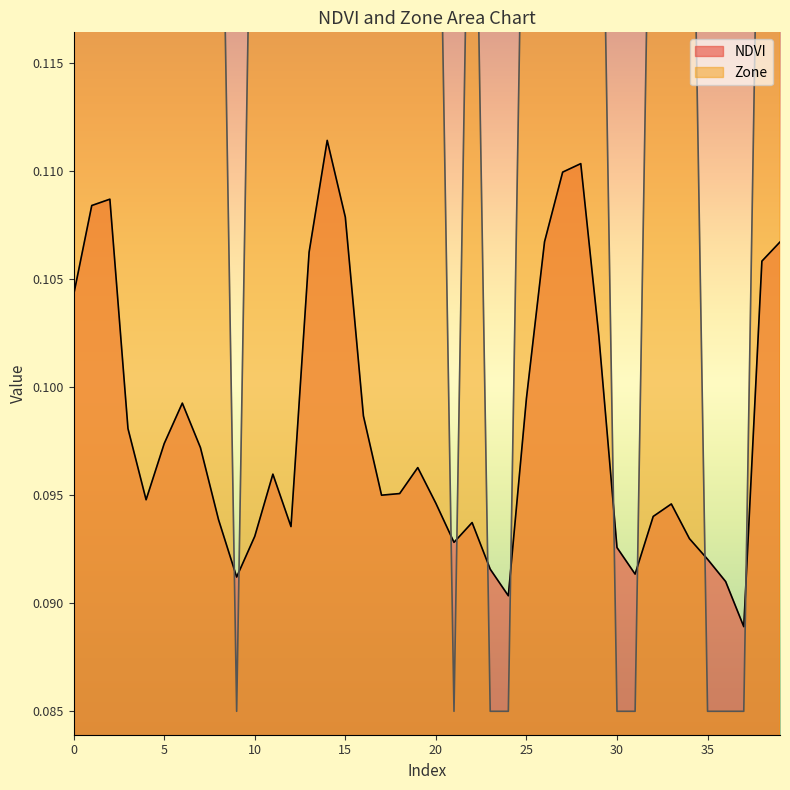

Which series has the largest total across all categories?

Zone